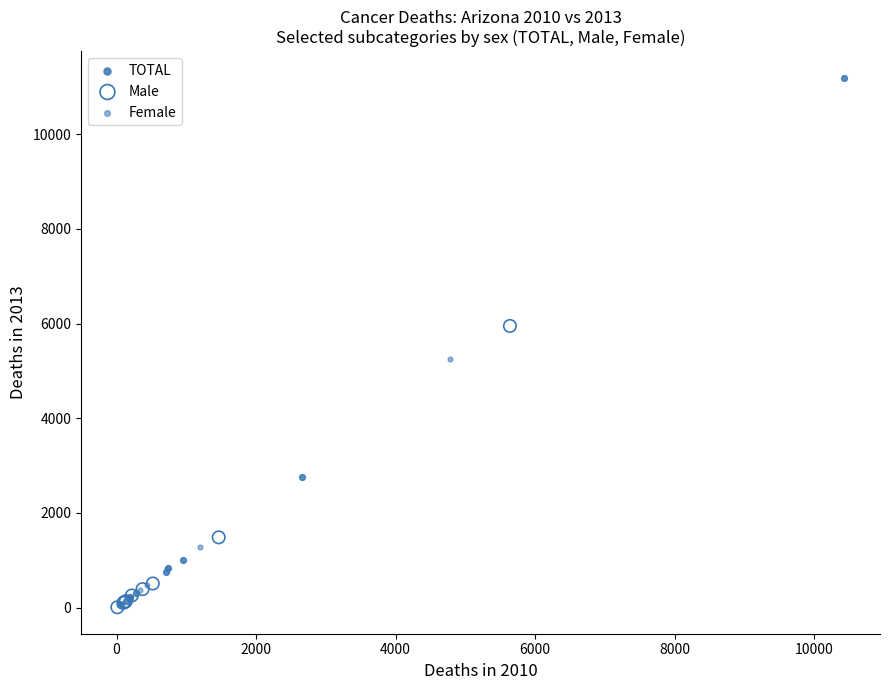

Which series reaches the maximum Y coordinate?

TOTAL